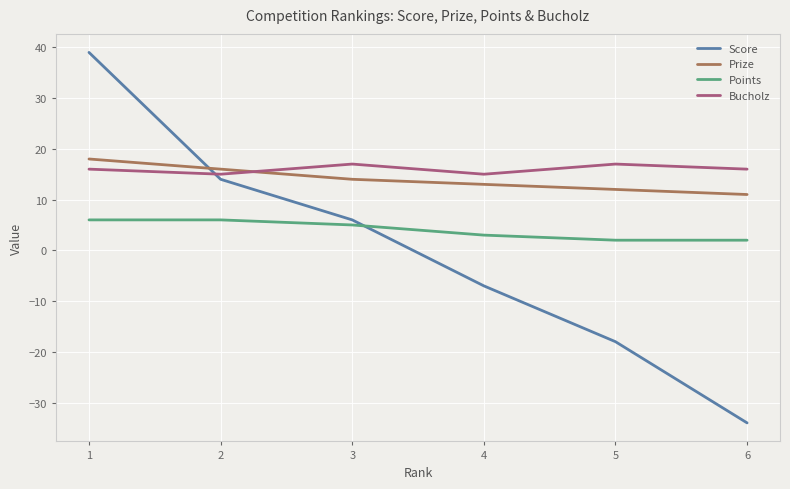

Reading left to right, list all the values displayed in this chart.

Score: 1=39	2=14	3=6	4=-7	5=-18	6=-34
Prize: 1=18	2=16	3=14	4=13	5=12	6=11
Points: 1=6	2=6	3=5	4=3	5=2	6=2
Bucholz: 1=16	2=15	3=17	4=15	5=17	6=16